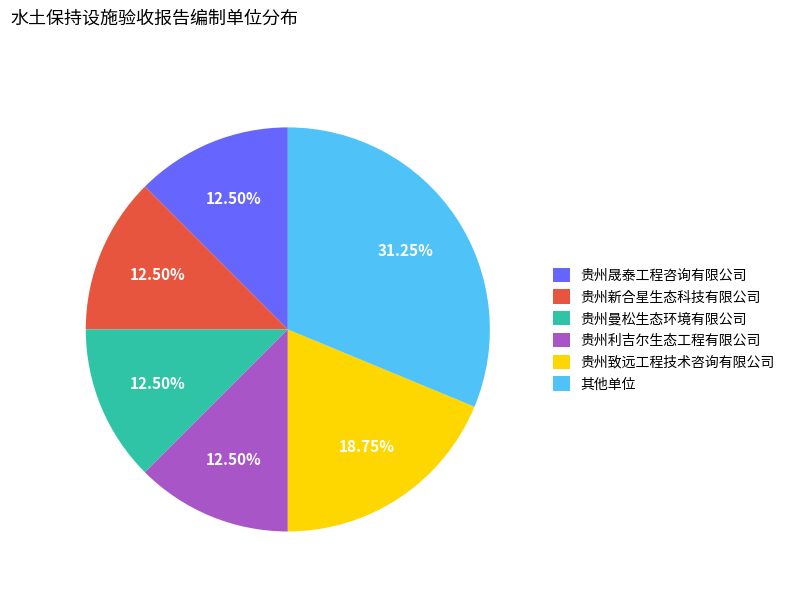

How many segments does this pie chart have?

6